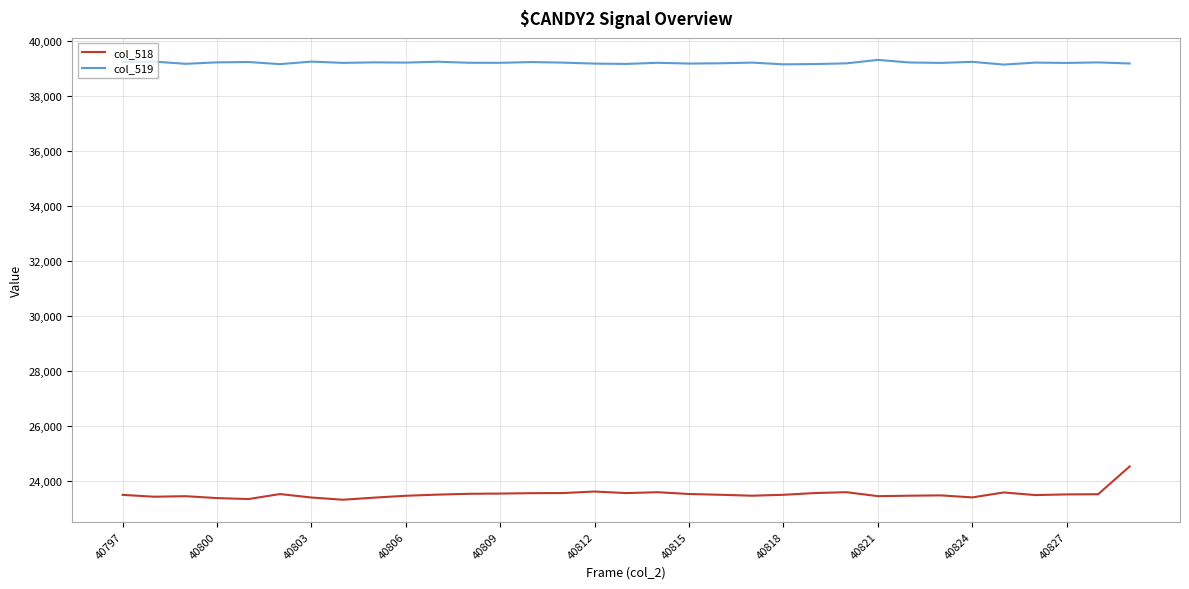

How many distinct data groups are displayed?

2